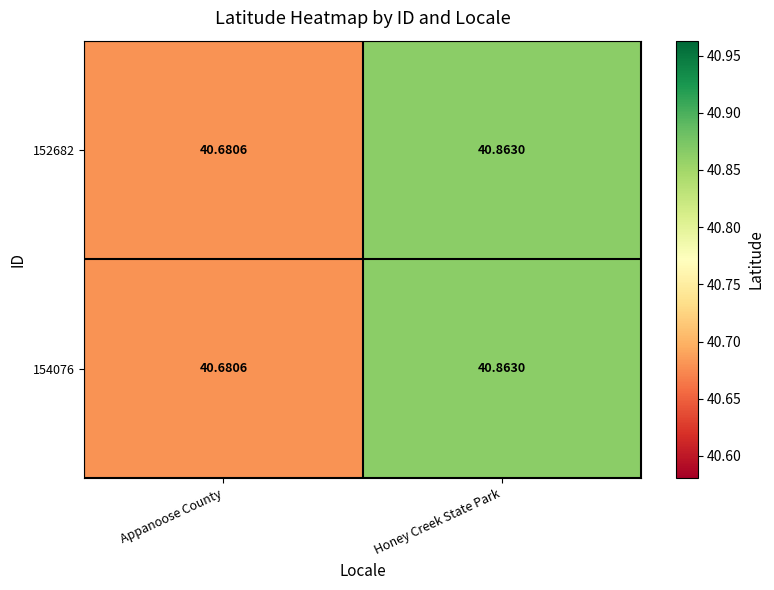

At which category is the sum across all series the highest?

Honey Creek State Park